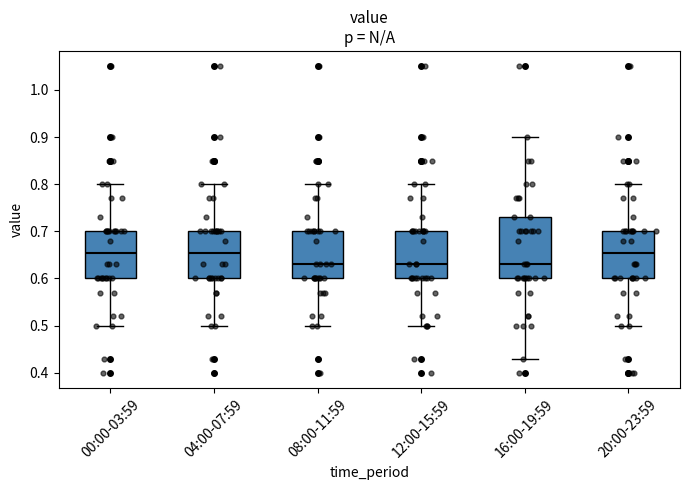

Reading left to right, read every box against the y-axis: the position of its median line, the range the box covers, and the ends of its whiskers. The values are not printed on the chart, so give them approximately, as read against the axis.

00:00-03:59: median 0.66, box 0.60 to 0.70, whiskers 0.50 to 0.80
04:00-07:59: median 0.66, box 0.60 to 0.70, whiskers 0.50 to 0.80
08:00-11:59: median 0.63, box 0.60 to 0.70, whiskers 0.50 to 0.80
12:00-15:59: median 0.63, box 0.60 to 0.70, whiskers 0.50 to 0.80
16:00-19:59: median 0.63, box 0.60 to 0.73, whiskers 0.43 to 0.90
20:00-23:59: median 0.66, box 0.60 to 0.70, whiskers 0.50 to 0.80